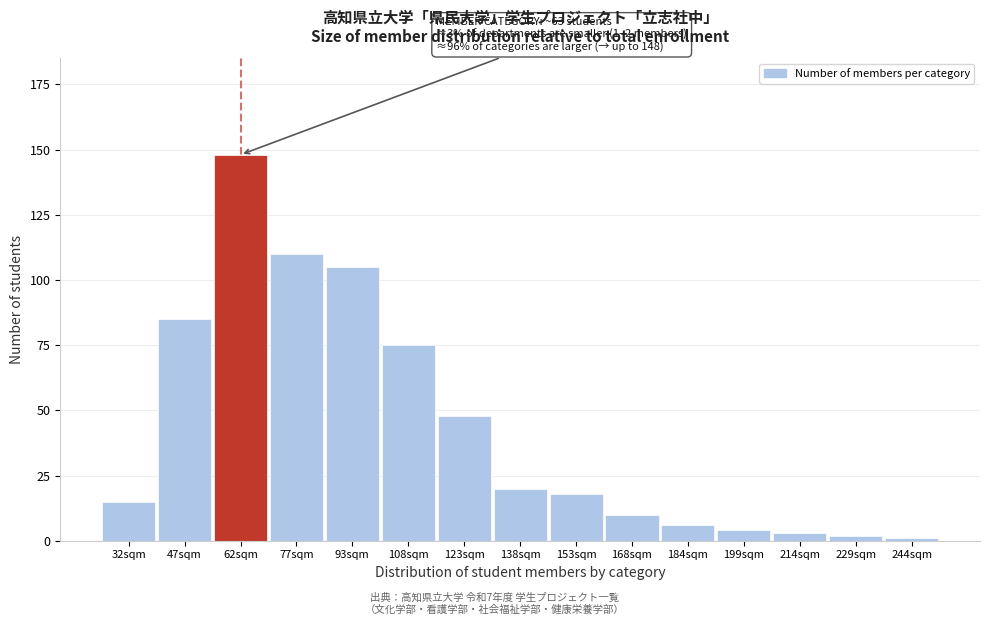

Reading left to right, transcribe all the data shown in this chart.

32sqm=15	47sqm=85	62sqm=148	77sqm=110	93sqm=105	108sqm=75	123sqm=48	138sqm=20	153sqm=18	168sqm=10	184sqm=6	199sqm=4	214sqm=3	229sqm=2	244sqm=1